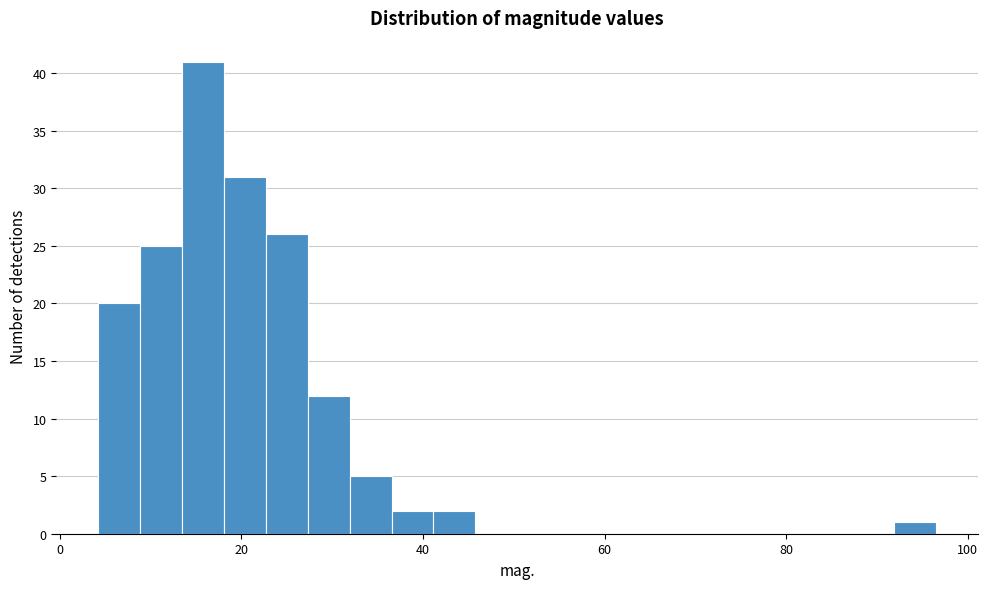

Around what value on the x-axis is the tallest bar? Give the approximate position of its centre, as read against the axis.

16